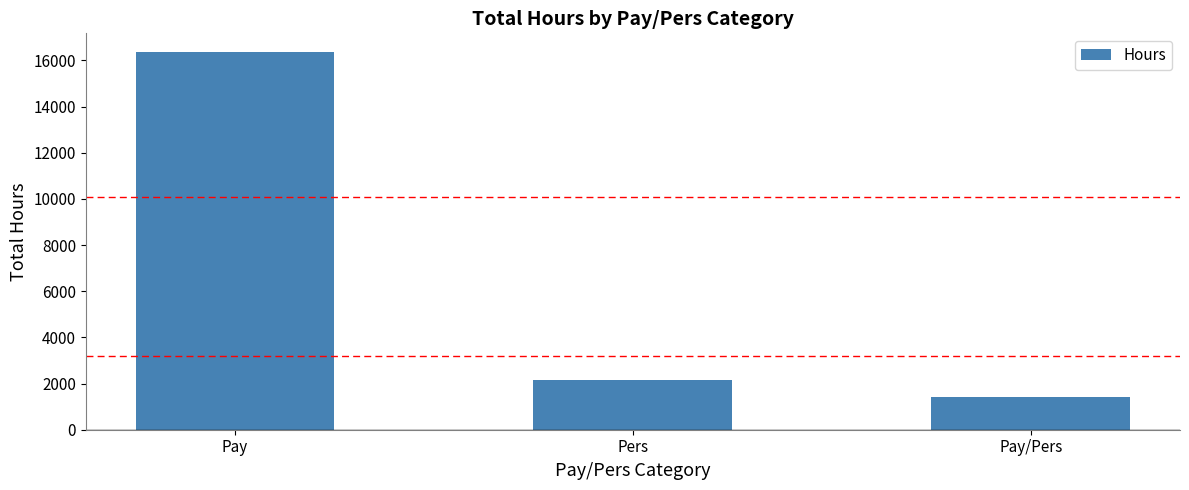

What is the label of the 3rd bar from the left?

Pay/Pers